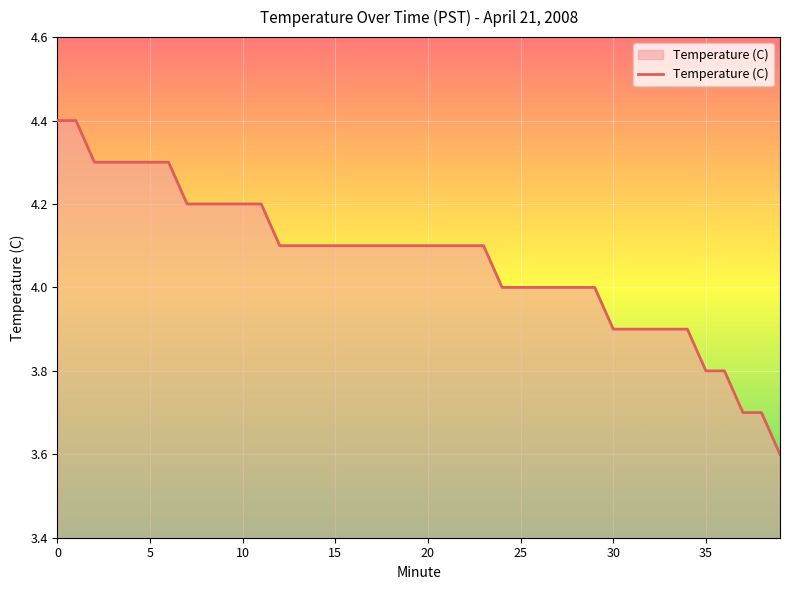

What is the difference between the maximum and minimum values?

0.8